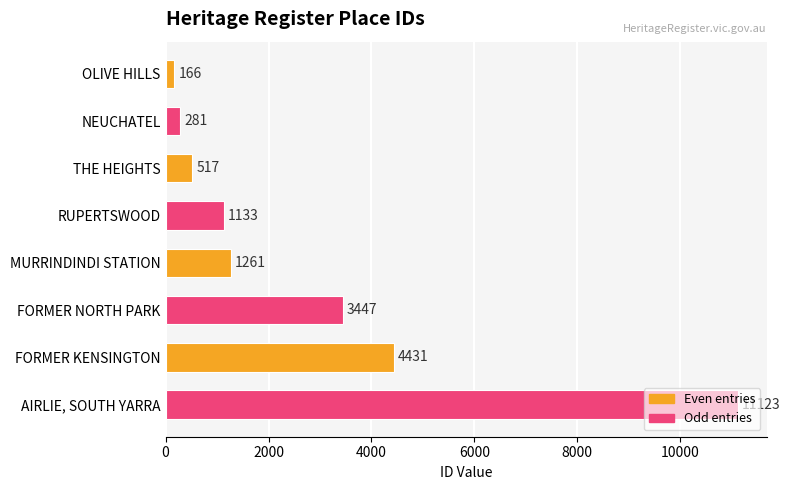

What is the ratio of the value at OLIVE HILLS to the value at NEUCHATEL?

0.6